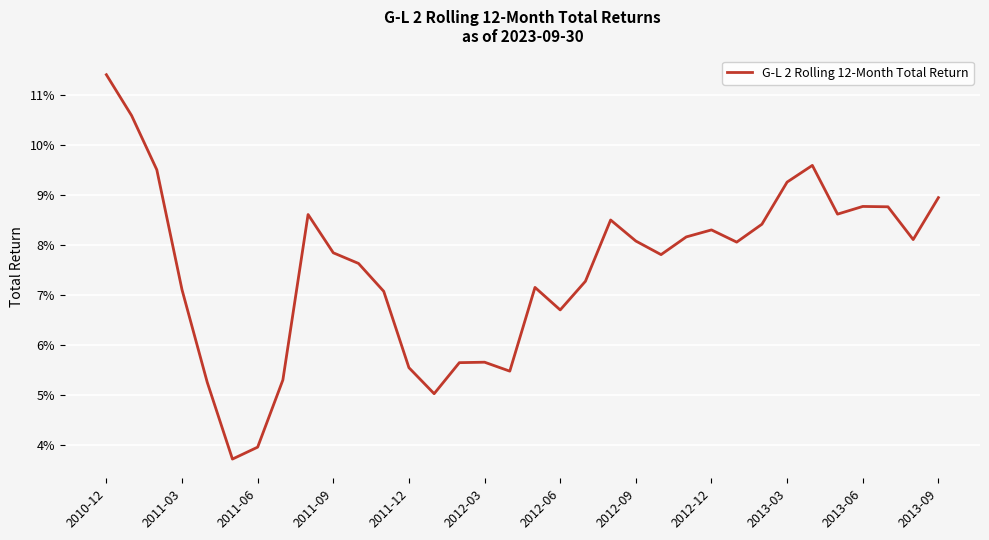

Does the chart display data point markers on the line(s)?

No